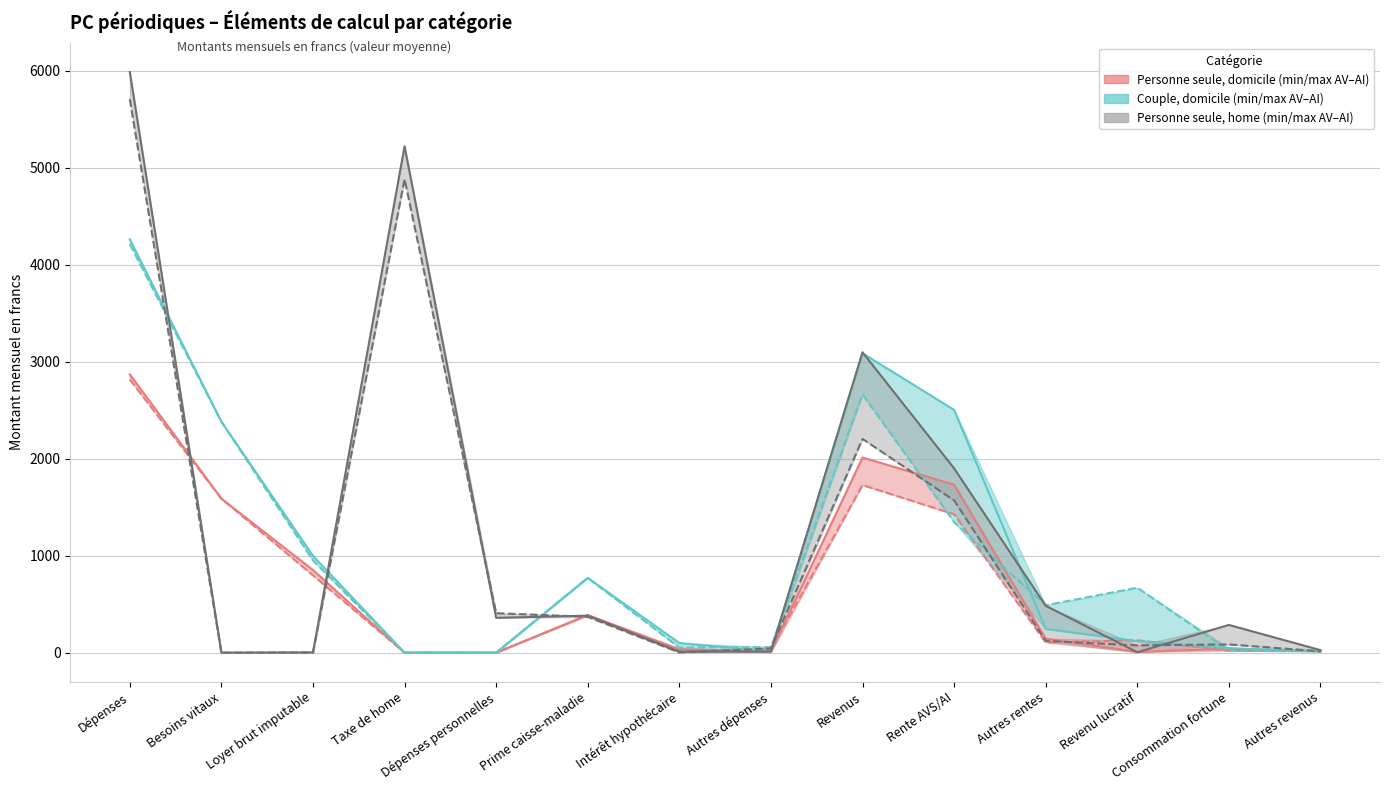

Is the value of PC à l'AV (Personne seule, home) at Autres dépenses greater than the value of PC à l'AV (Couple, domicile) at Intérêt hypothécaire?

No